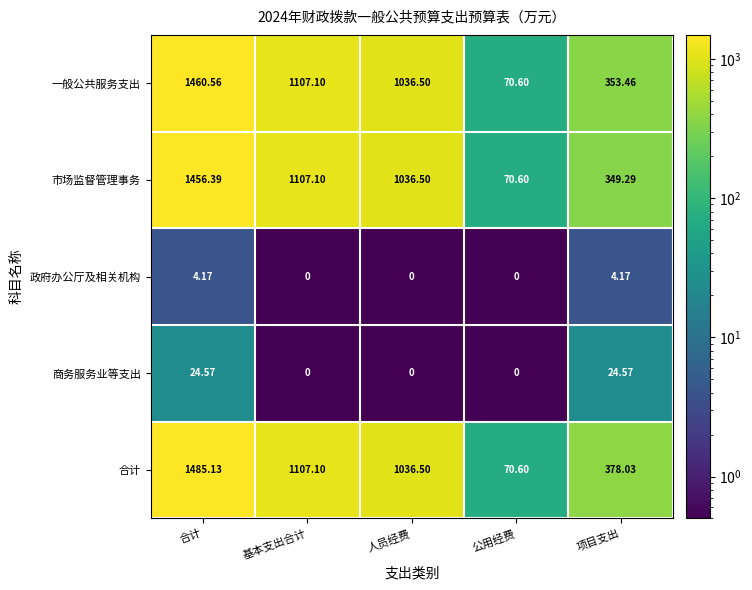

Which label corresponds to the largest value in the chart?

合计